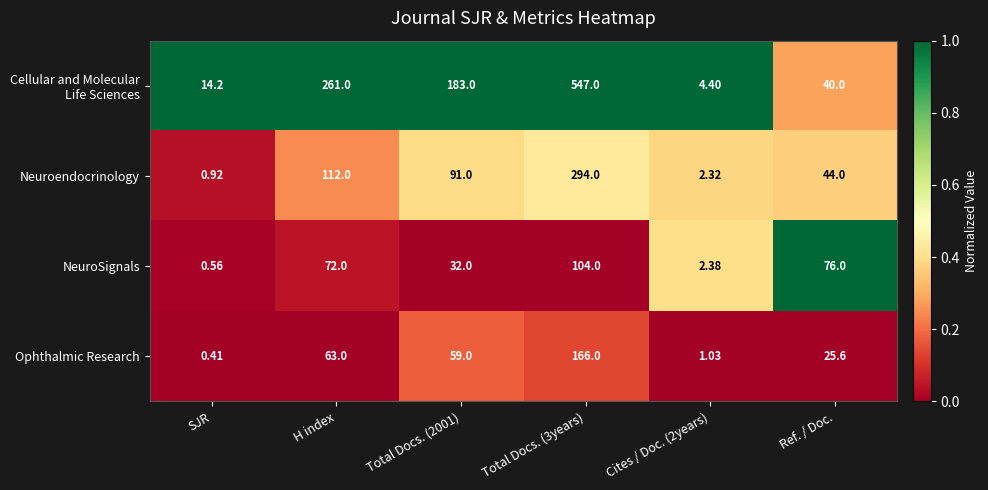

At which label does NeuroSignals reach its minimum?

SJR